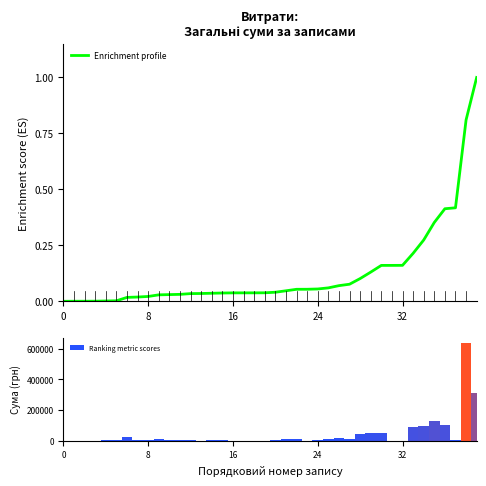

Read the Ranking metric scores value at 10.

1717.2